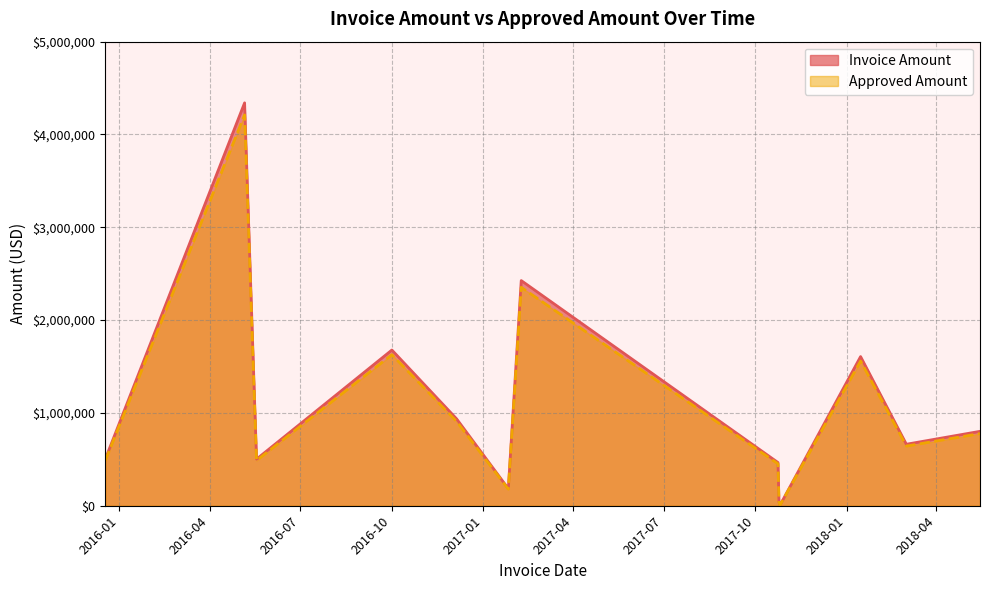

The Approved Amount series shows 830001.9 at 2015-12-18. True or false?

False